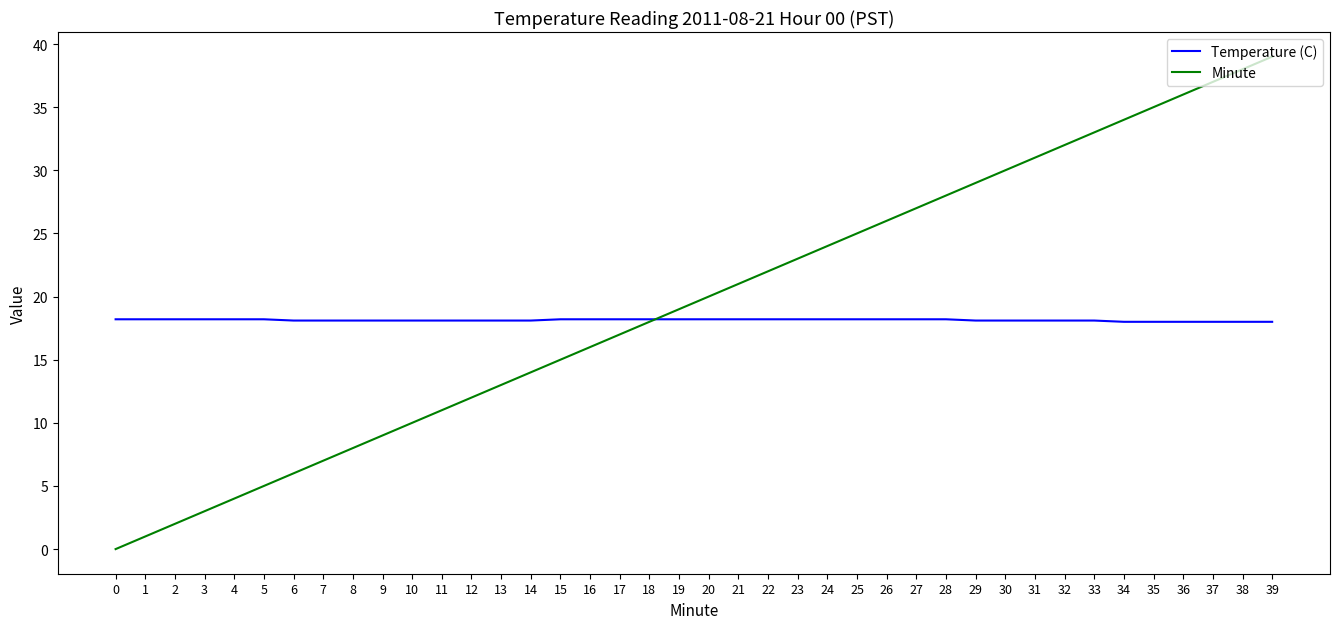

At 33, list the series in order from smallest to largest.

Temperature (C), Minute